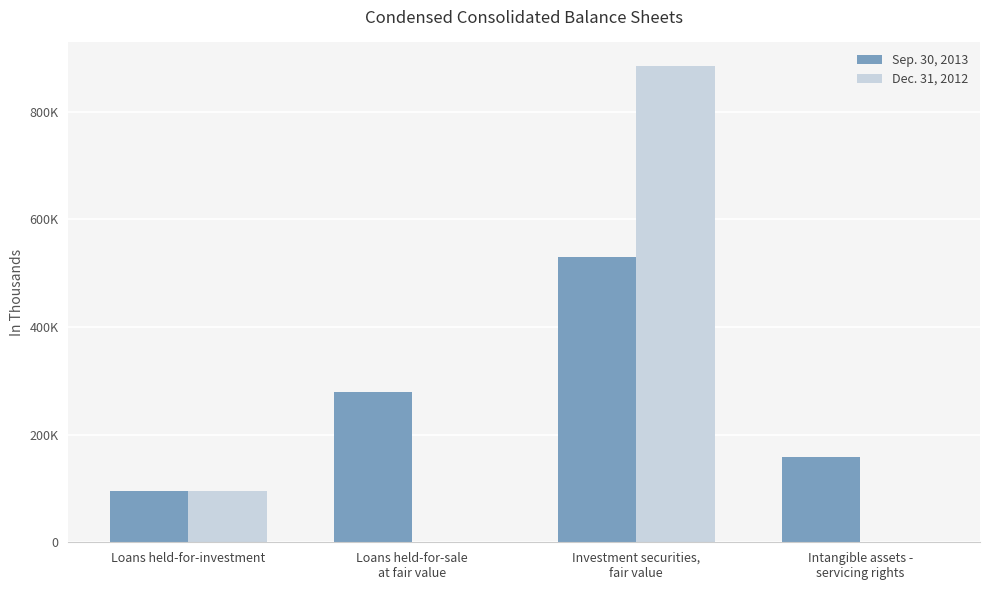

What are all the series names shown in the legend?

Sep. 30, 2013, Dec. 31, 2012